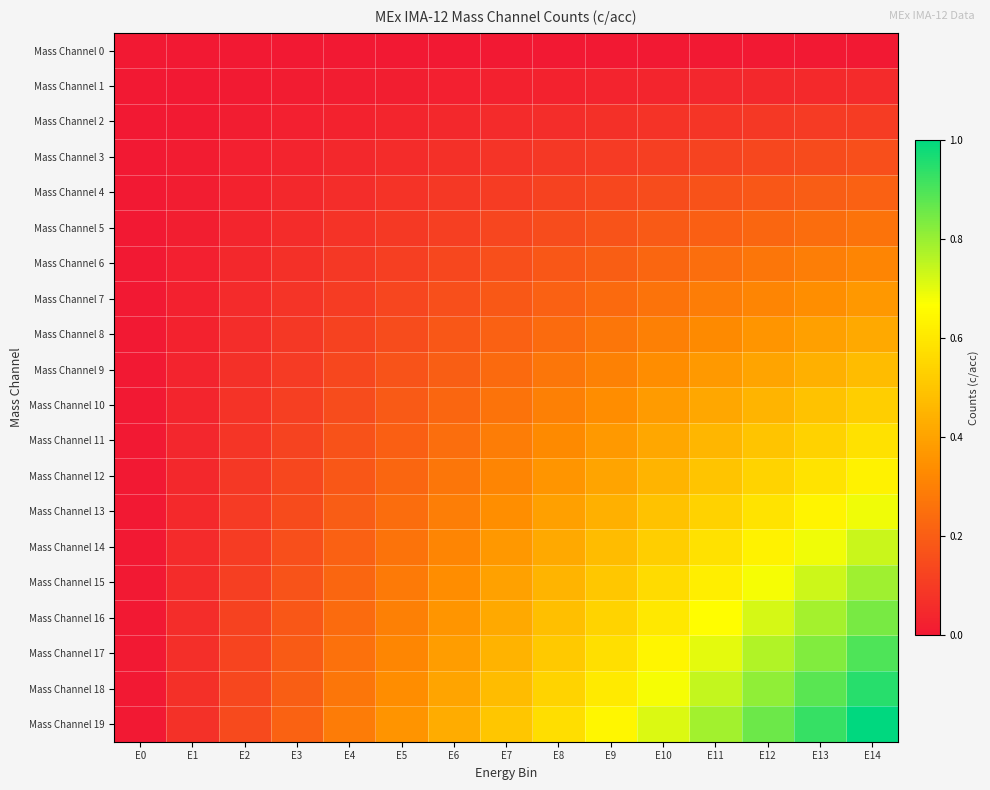

What is the greatest value displayed?

1.0